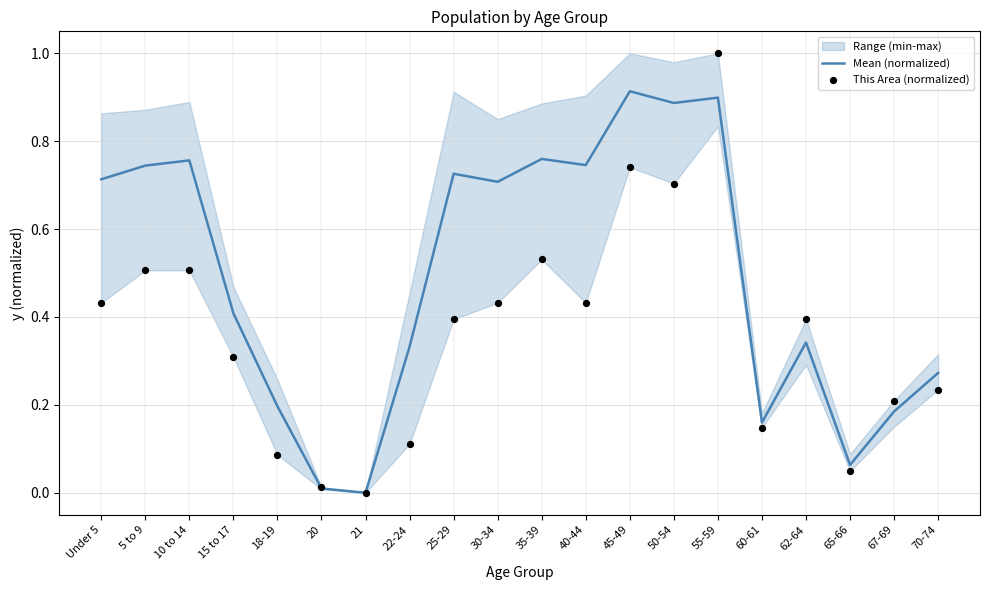

Which series has the largest total across all categories?

Mean (normalized)